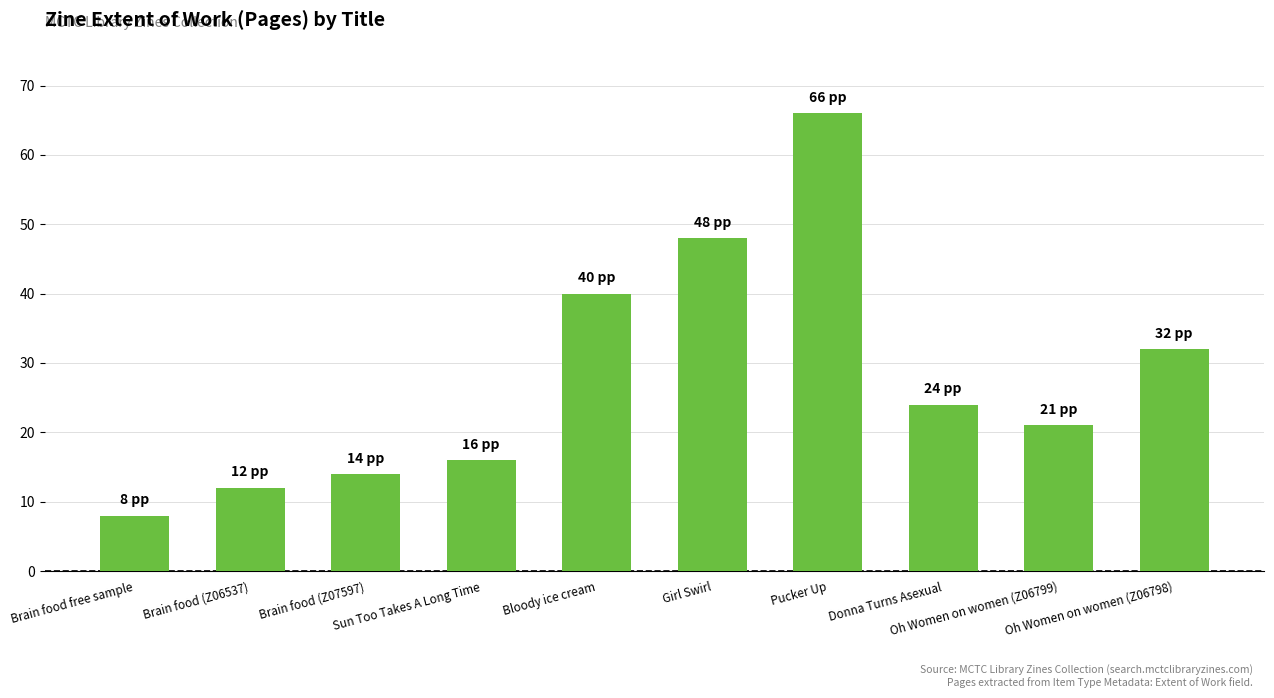

True or false: the data shows 16 at Sun Too Takes A Long Time.

True